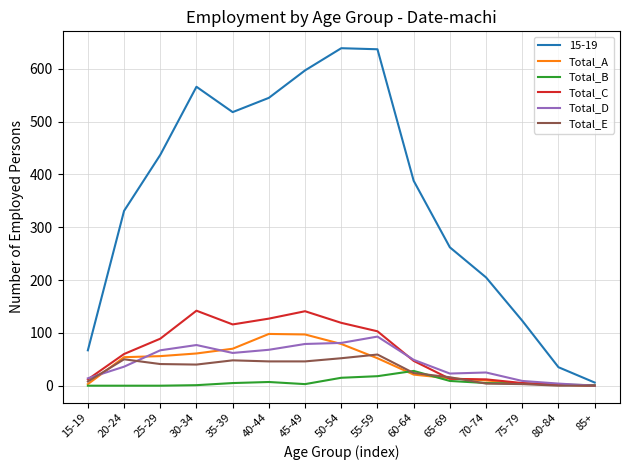

Which series has the largest range (max minus min)?

15-19